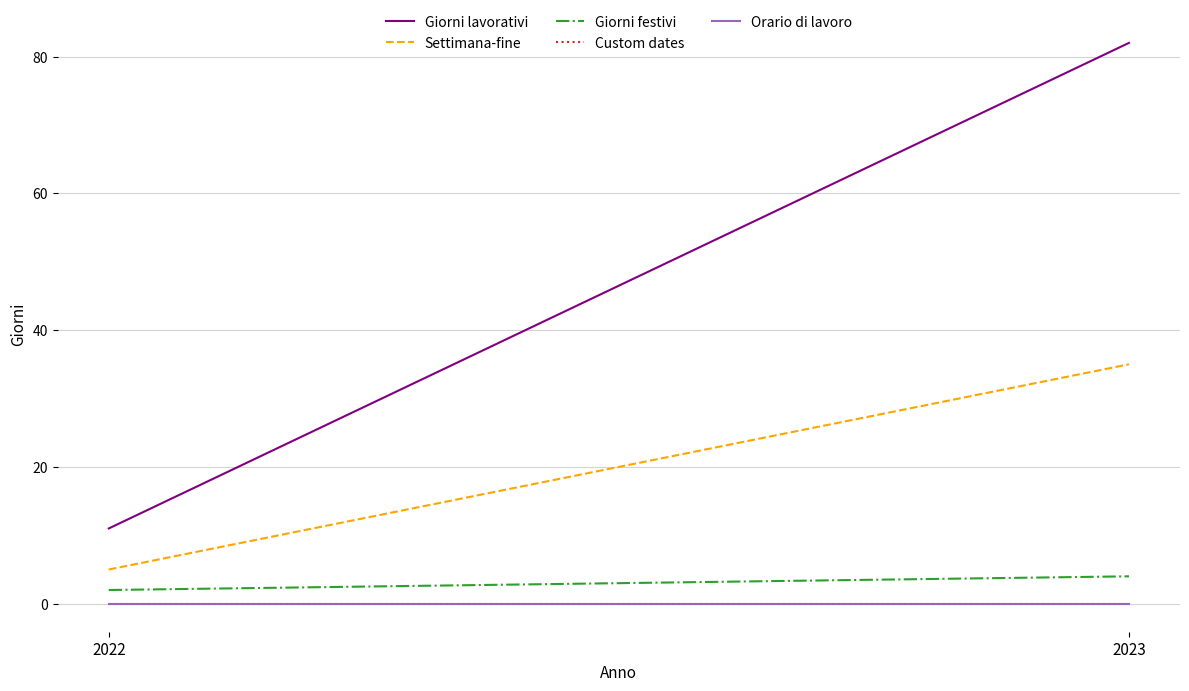

Does the chart display data point markers on the line(s)?

No